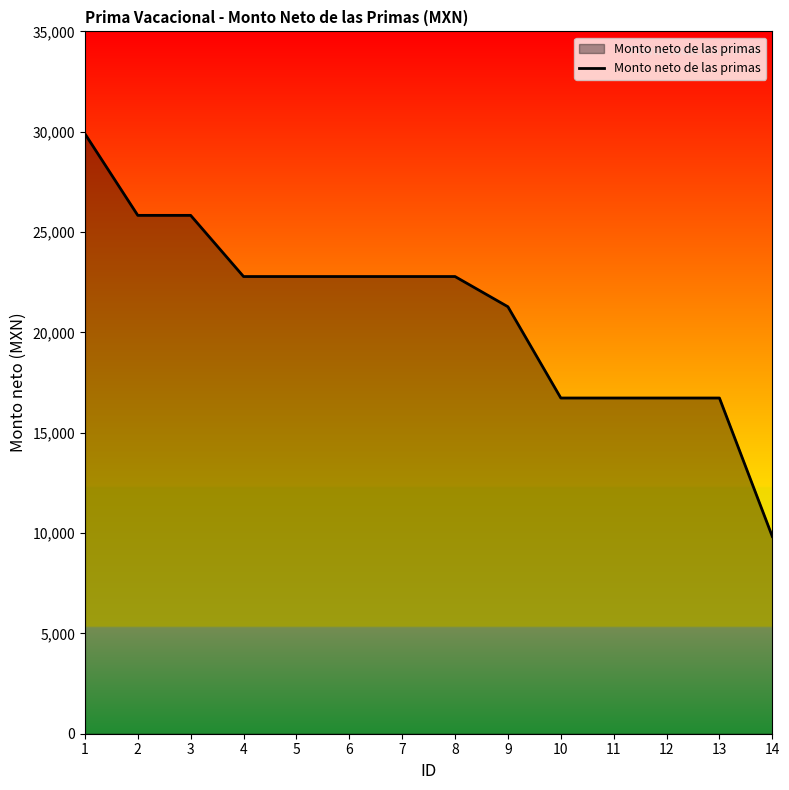

What is the difference between the maximum and minimum values?

20071.6